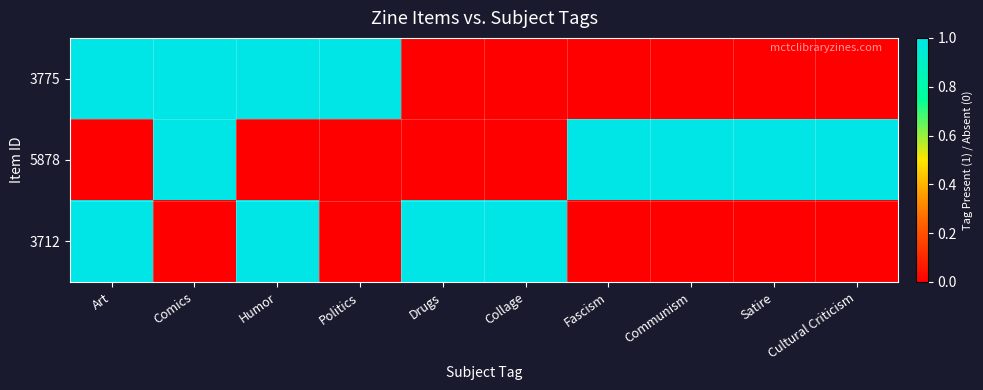

Reading left to right, what are all the values shown in this chart?

3775: Art=1	Comics=1	Humor=1	Politics=1	Drugs=0	Collage=0	Fascism=0	Communism=0	Satire=0	Cultural Criticism=0
5878: Art=0	Comics=1	Humor=0	Politics=0	Drugs=0	Collage=0	Fascism=1	Communism=1	Satire=1	Cultural Criticism=1
3712: Art=1	Comics=0	Humor=1	Politics=0	Drugs=1	Collage=1	Fascism=0	Communism=0	Satire=0	Cultural Criticism=0